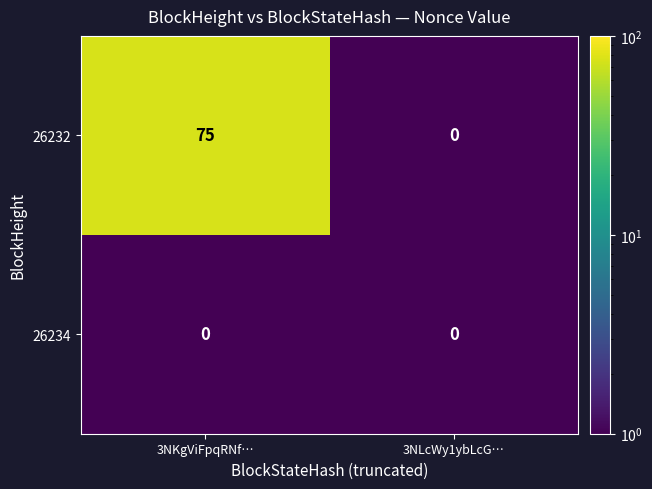

At 3NKgViFpqRNf…, list the series in order from largest to smallest.

26232, 26234